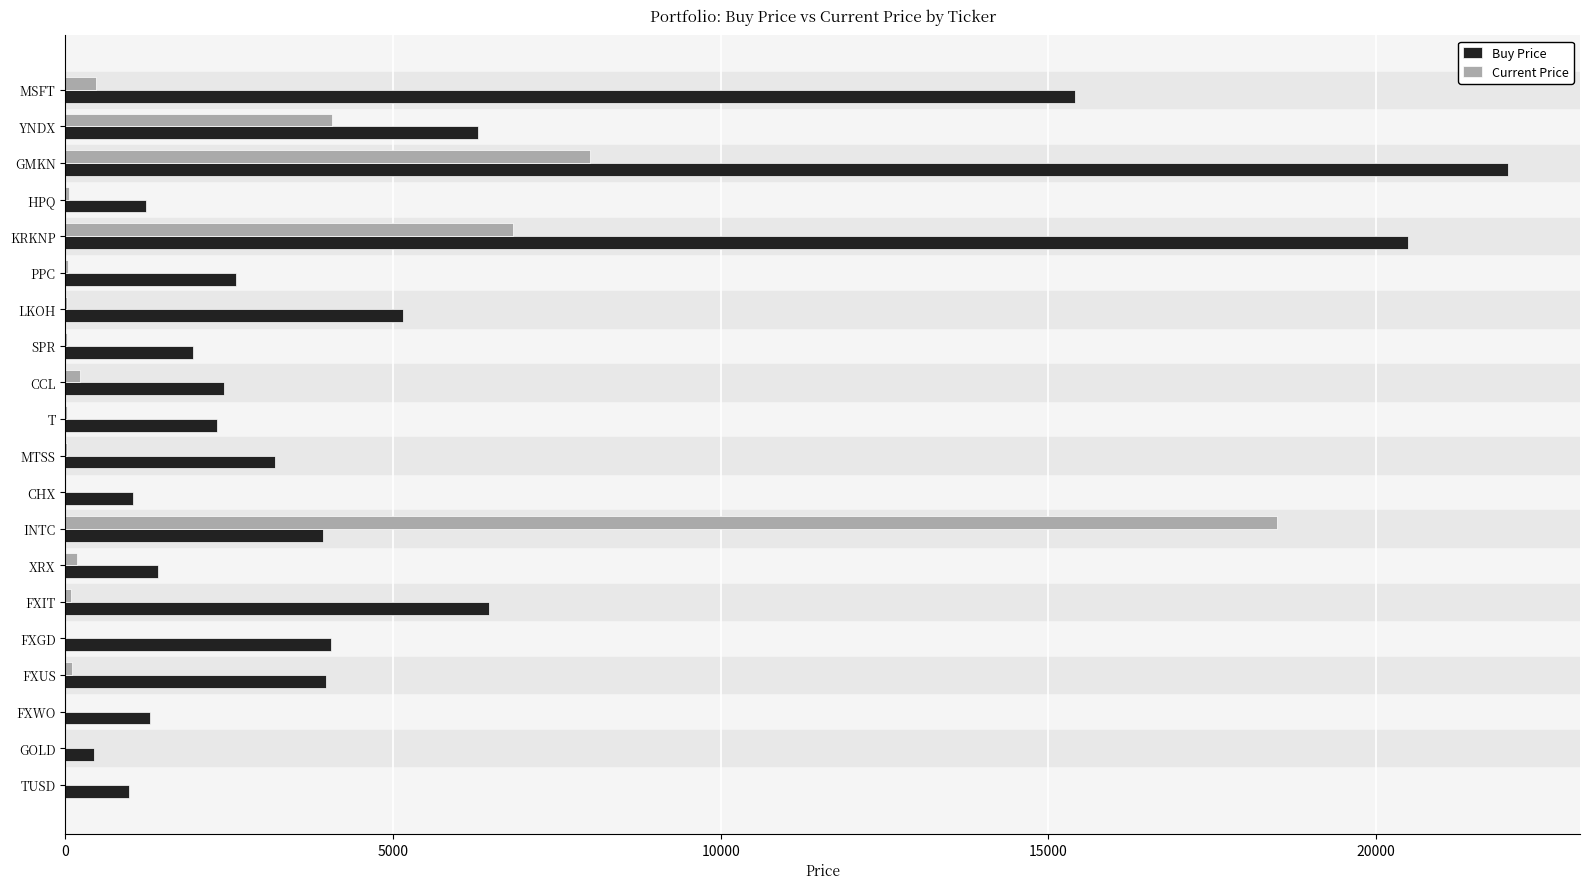

Which series has the largest total across all categories?

Buy Price